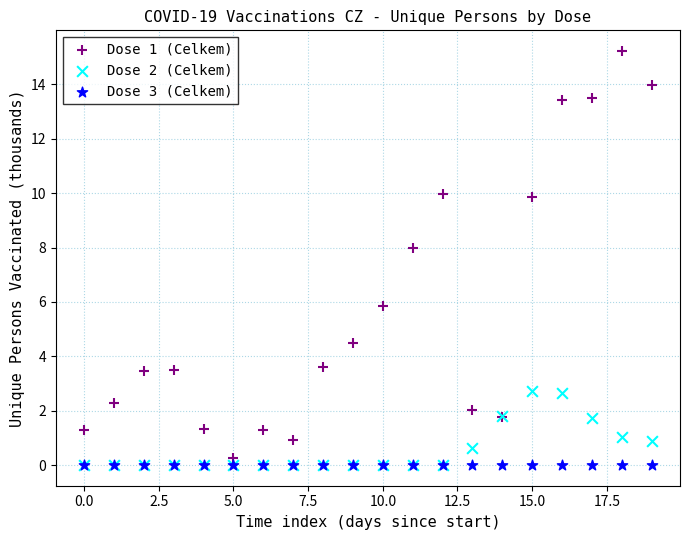

Across all series, what Y value is closest to 7?

8.0